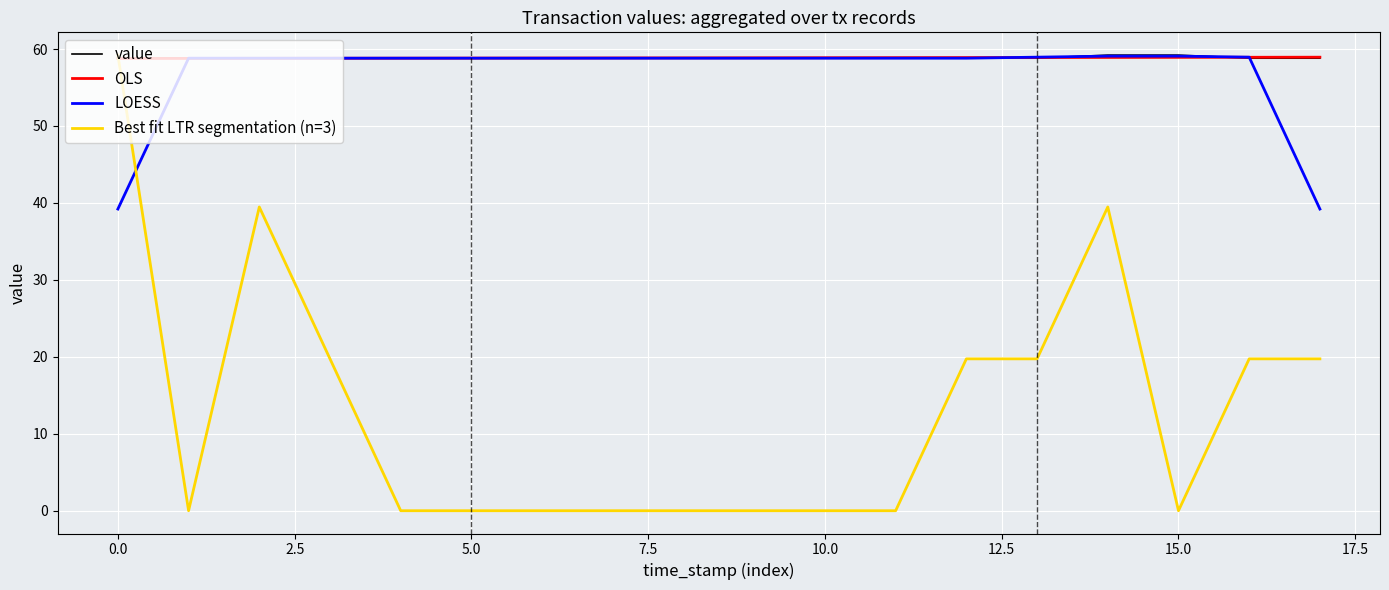

What is the maximum value for LOESS?

59.1